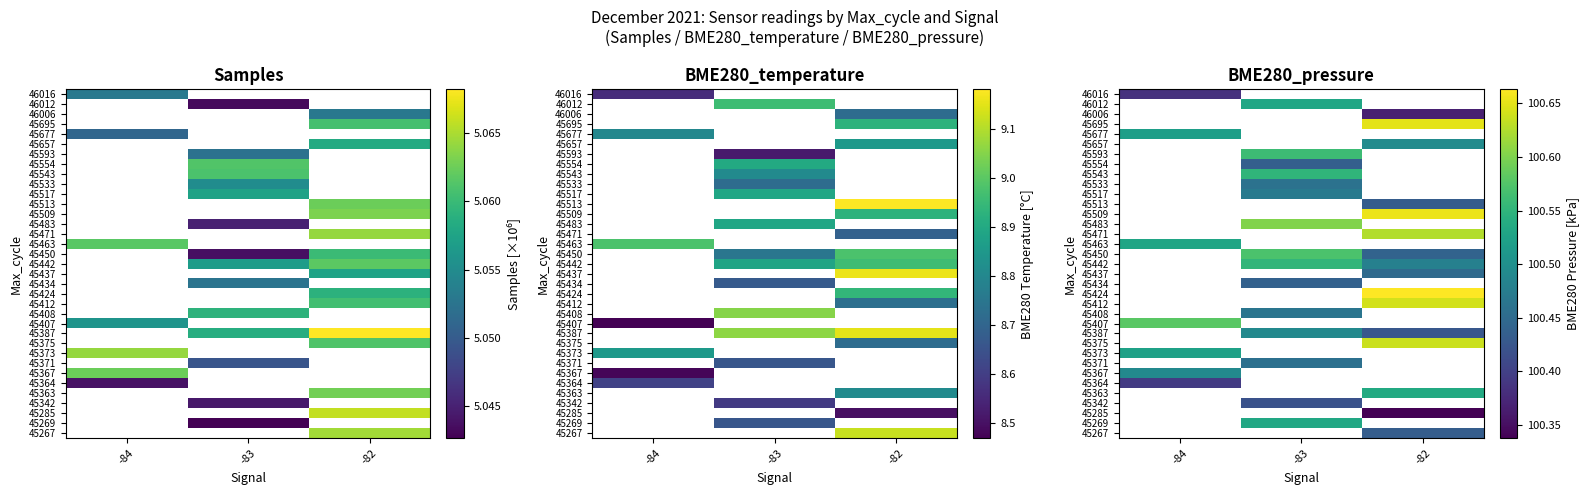

Count the number of categories in the chart.

3